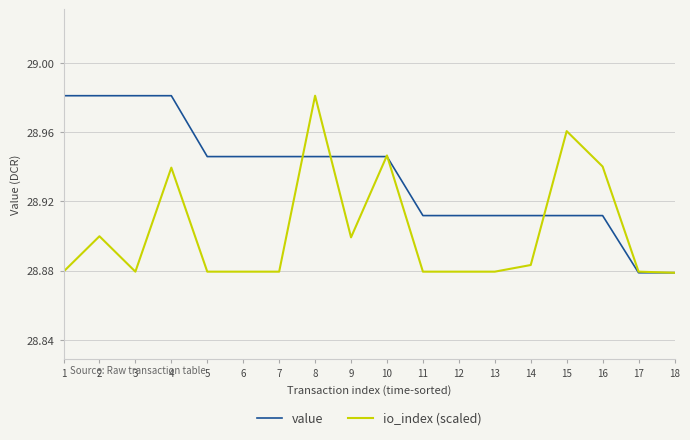

List the series in order of their overall mean, highest first.

value, io_index (scaled)